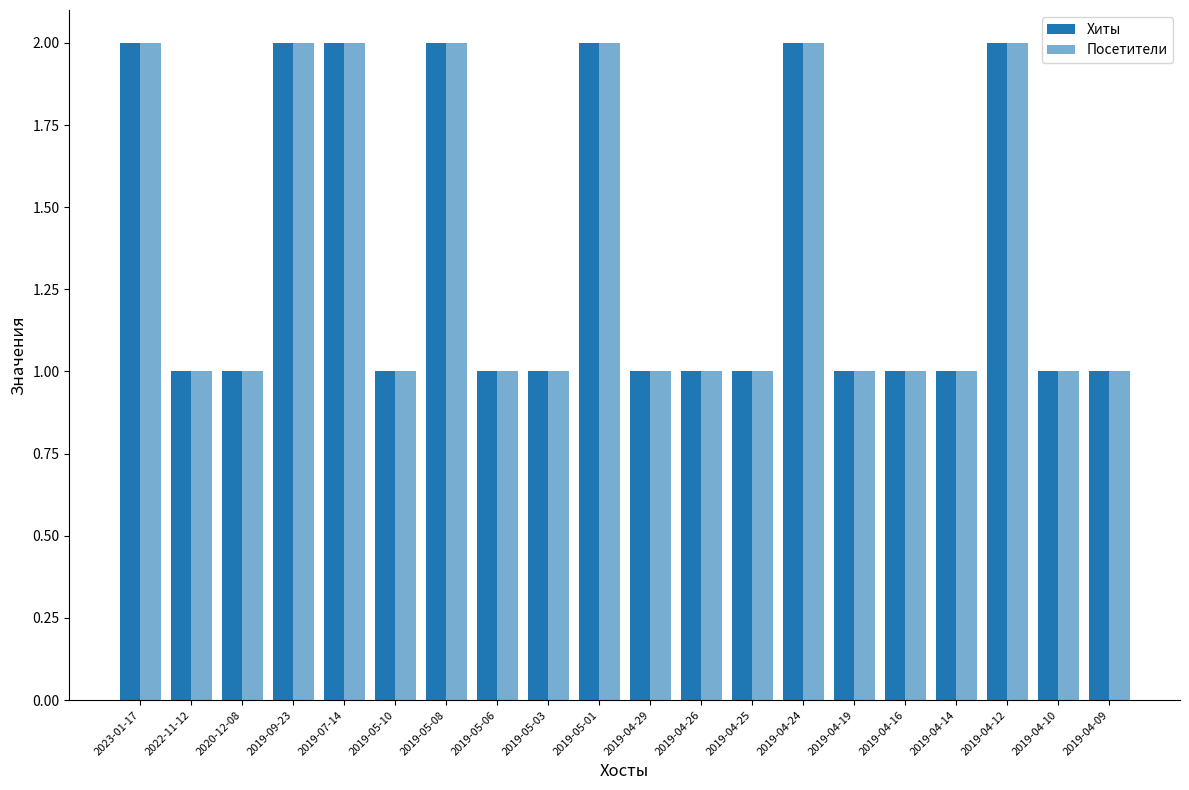

What is the label of the 6th bar from the right?

2019-04-19